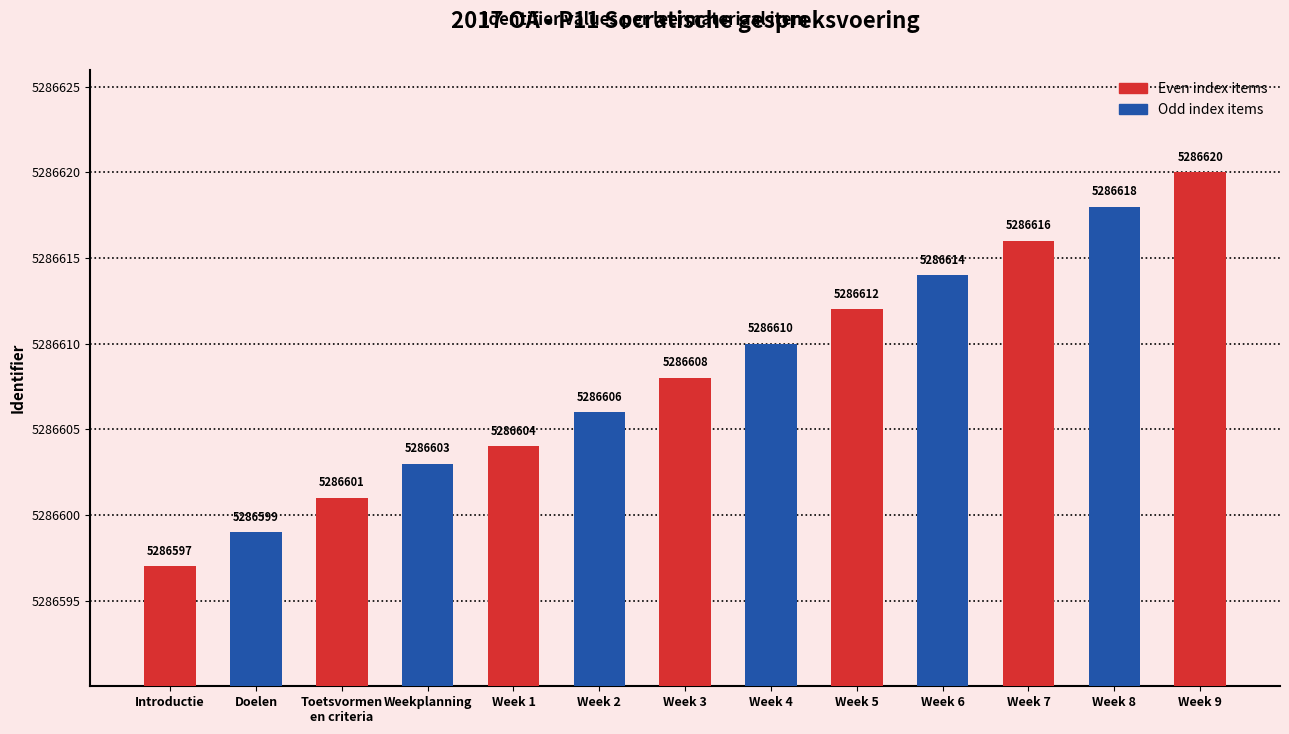

How many bars are there in total?

13